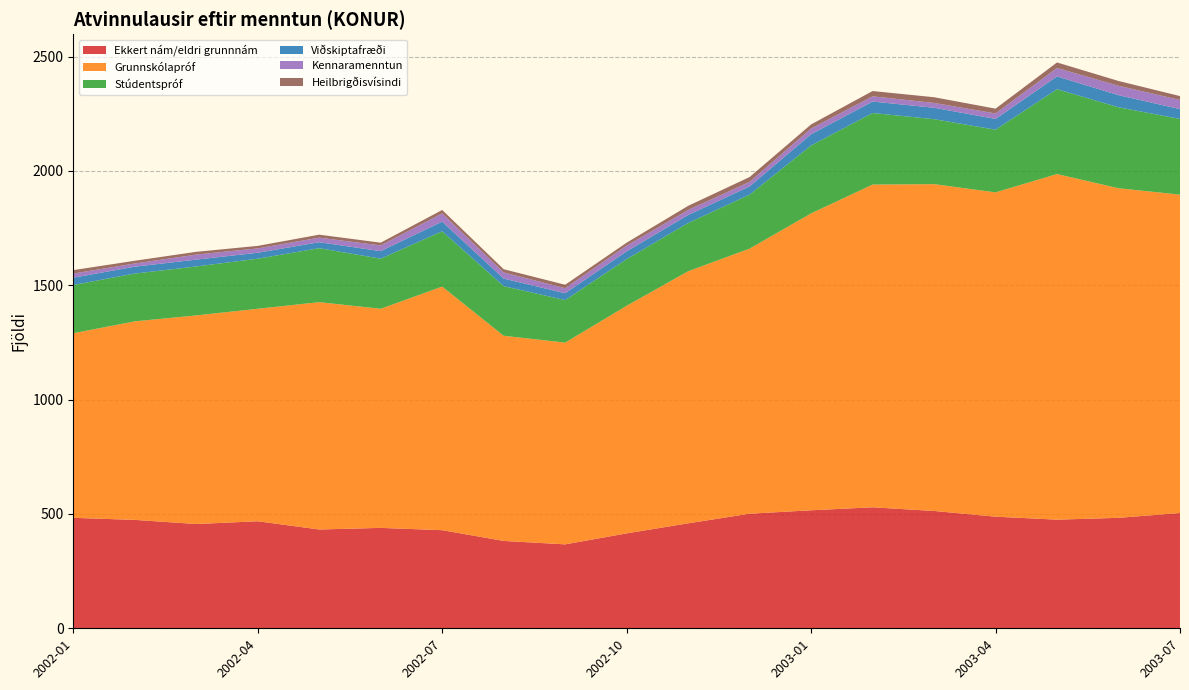

Reading right to left, list all the values displayed in this chart.

Ekkert nám/eldri grunnnám: 2003-07=504	2003-06=483	2003-05=475	2003-04=488	2003-03=513	2003-02=529	2003-01=516	2002-12=501	2002-11=459	2002-10=415	2002-09=367	2002-08=382	2002-07=429	2002-06=439	2002-05=432	2002-04=468	2002-03=456	2002-02=474	2002-01=483
Grunnskólapróf: 2003-07=1392	2003-06=1441	2003-05=1511	2003-04=1418	2003-03=1429	2003-02=1411	2003-01=1298	2002-12=1159	2002-11=1102	2002-10=995	2002-09=882	2002-08=897	2002-07=1065	2002-06=958	2002-05=994	2002-04=929	2002-03=912	2002-02=868	2002-01=807
Stúdentspróf: 2003-07=331	2003-06=354	2003-05=371	2003-04=274	2003-03=284	2003-02=313	2003-01=297	2002-12=236	2002-11=211	2002-10=204	2002-09=186	2002-08=217	2002-07=242	2002-06=219	2002-05=236	2002-04=219	2002-03=214	2002-02=209	2002-01=211
Viðskiptafræði: 2003-07=43	2003-06=53	2003-05=56	2003-04=47	2003-03=50	2003-02=50	2003-01=49	2002-12=36	2002-11=35	2002-10=34	2002-09=30	2002-08=33	2002-07=42	2002-06=33	2002-05=26	2002-04=26	2002-03=30	2002-02=30	2002-01=32
Kennaramenntun: 2003-07=40	2003-06=41	2003-05=37	2003-04=24	2003-03=21	2003-02=23	2003-01=25	2002-12=20	2002-11=22	2002-10=25	2002-09=22	2002-08=27	2002-07=36	2002-06=25	2002-05=20	2002-04=19	2002-03=22	2002-02=14	2002-01=18
Heilbrigðisvísindi: 2003-07=17	2003-06=21	2003-05=24	2003-04=21	2003-03=25	2003-02=23	2003-01=18	2002-12=21	2002-11=18	2002-10=13	2002-09=15	2002-08=14	2002-07=15	2002-06=12	2002-05=13	2002-04=11	2002-03=12	2002-02=12	2002-01=15